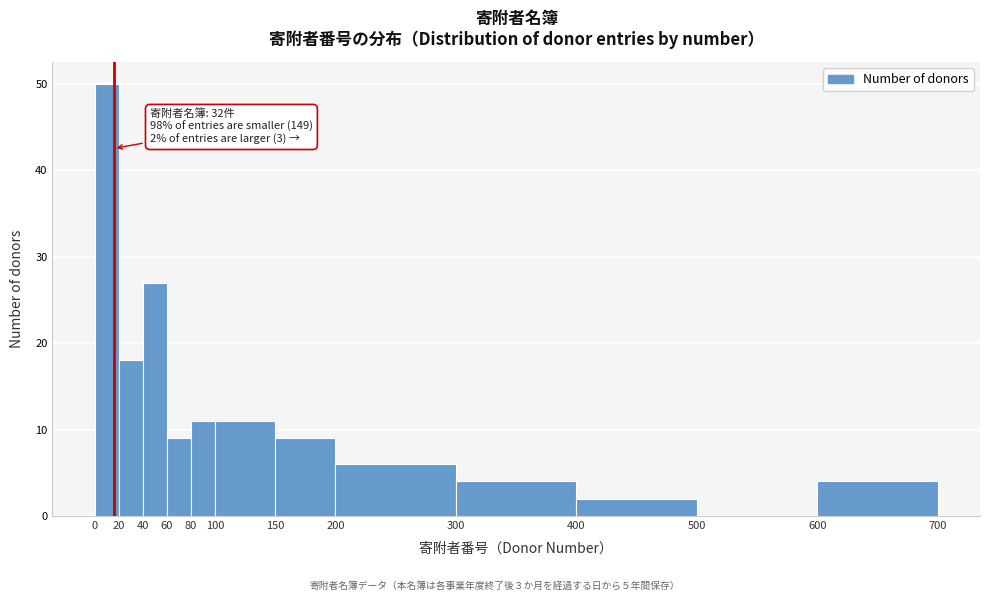

Over which range of the x-axis is the bar tallest?

0 to 20